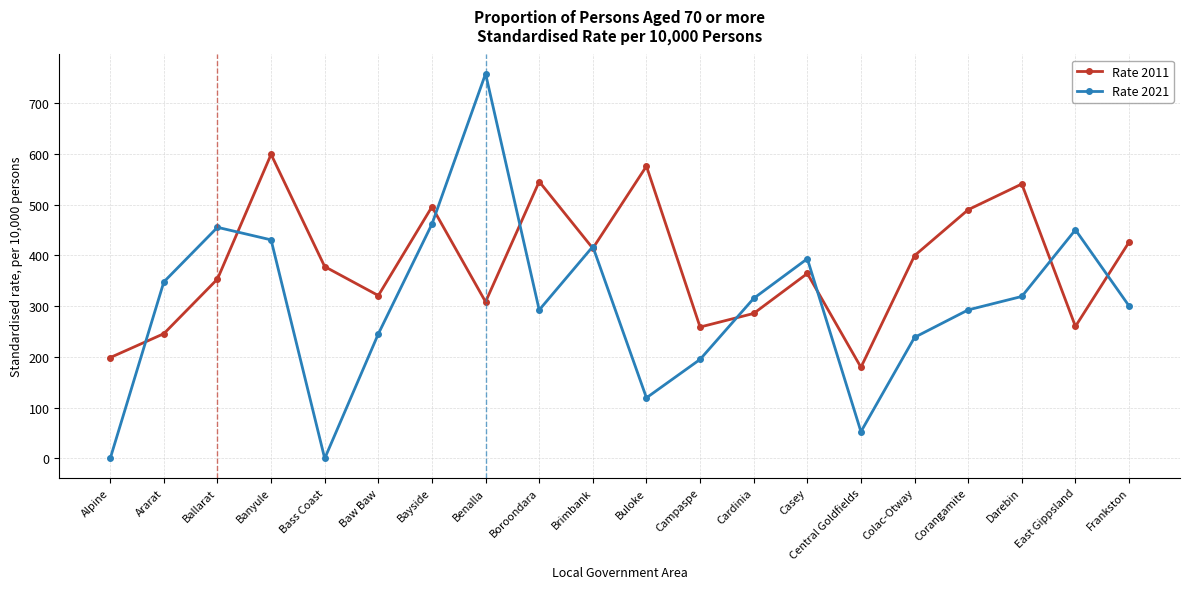

How many interior local peaks does the Rate 2011 series have?

6